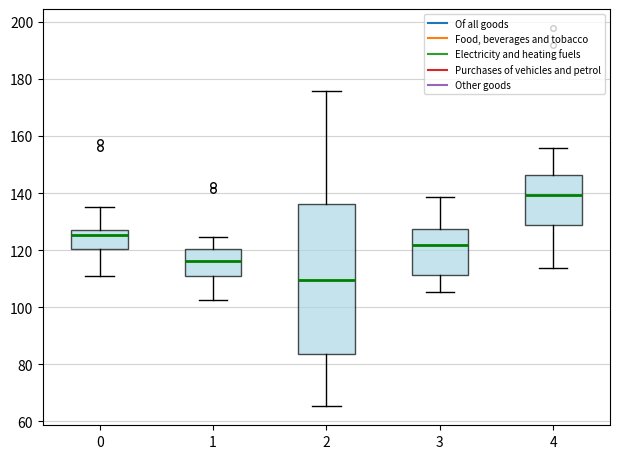

Where does the median line of the box at x = 4 sit on the y-axis? The values are not printed on the chart, so give them approximately, as read against the axis.

140